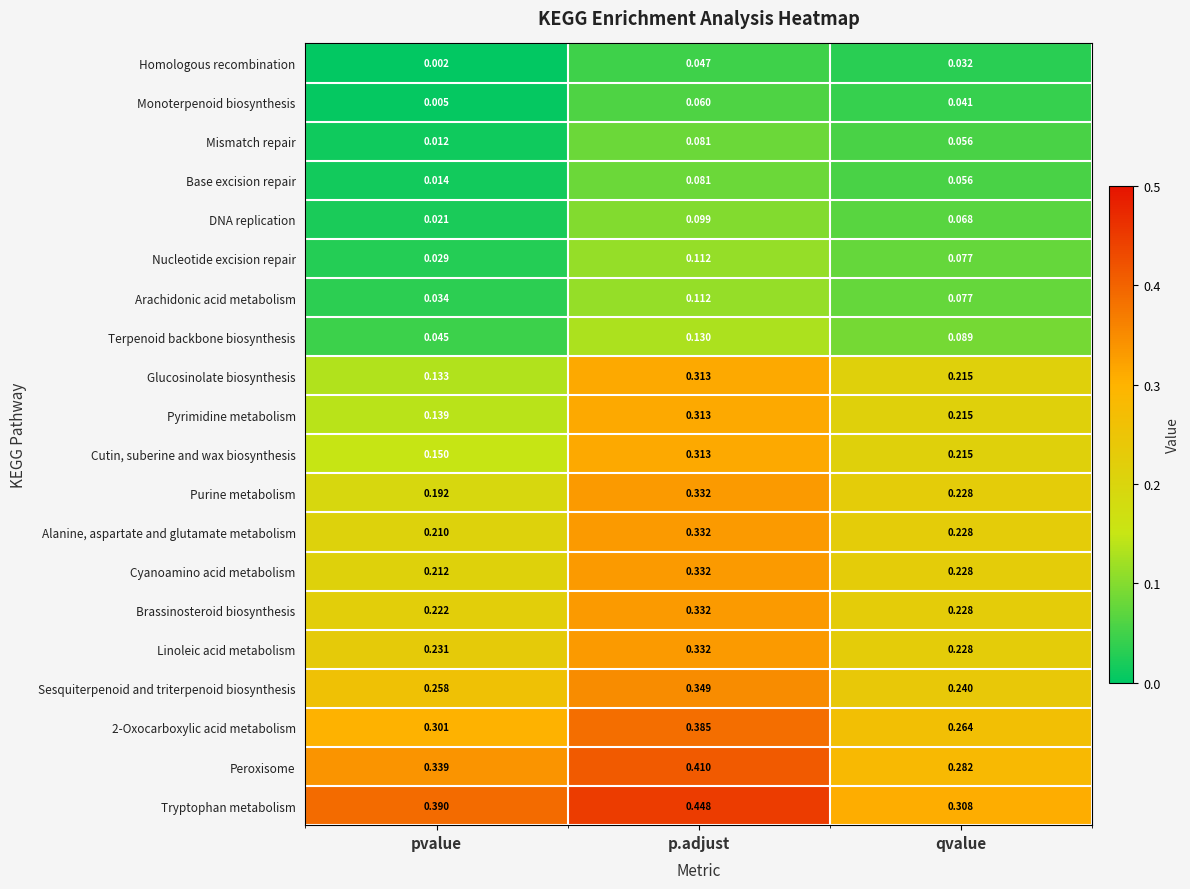

Between pvalue and p.adjust, which series saw the biggest shift?

Glucosinolate biosynthesis